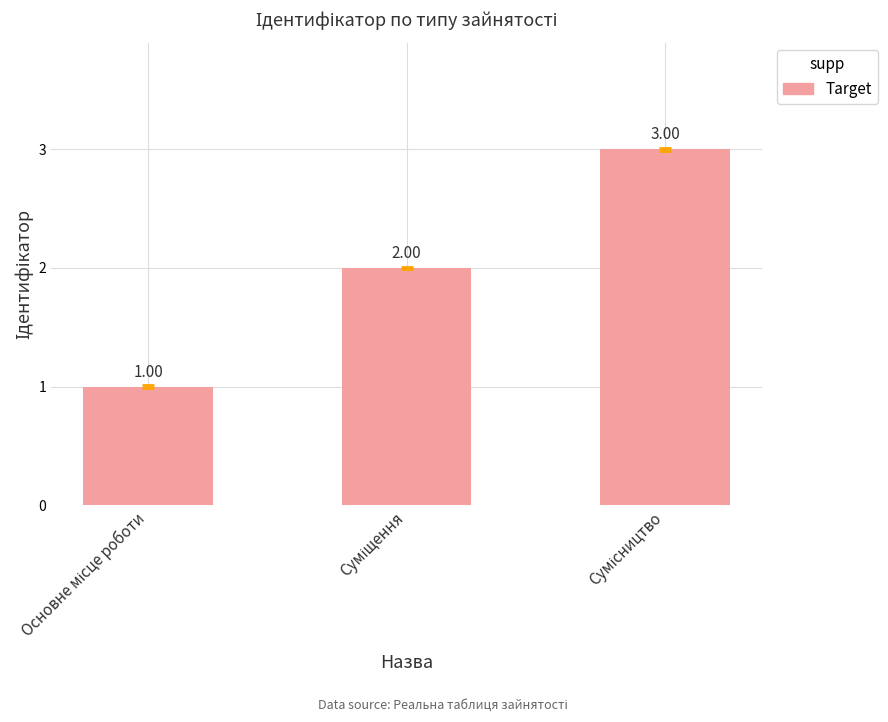

How many series are shown in this chart?

1